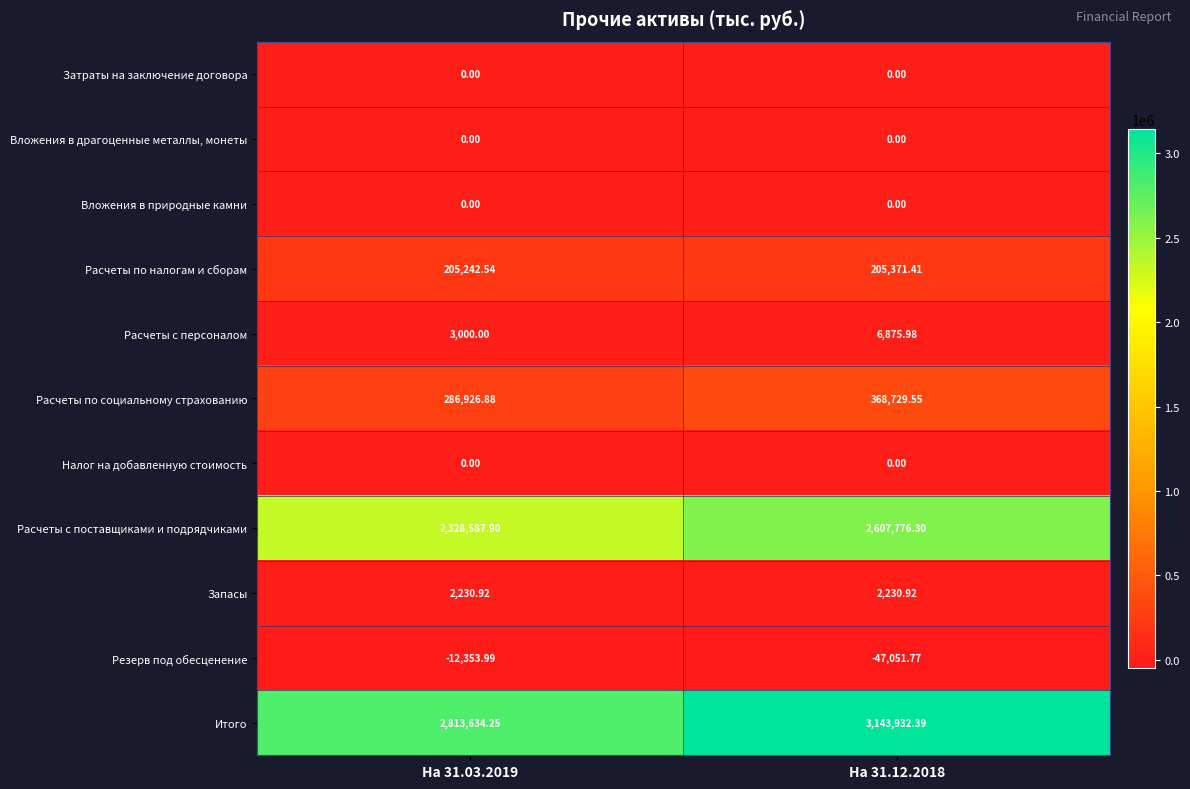

Which series has the largest range (max minus min)?

Итого